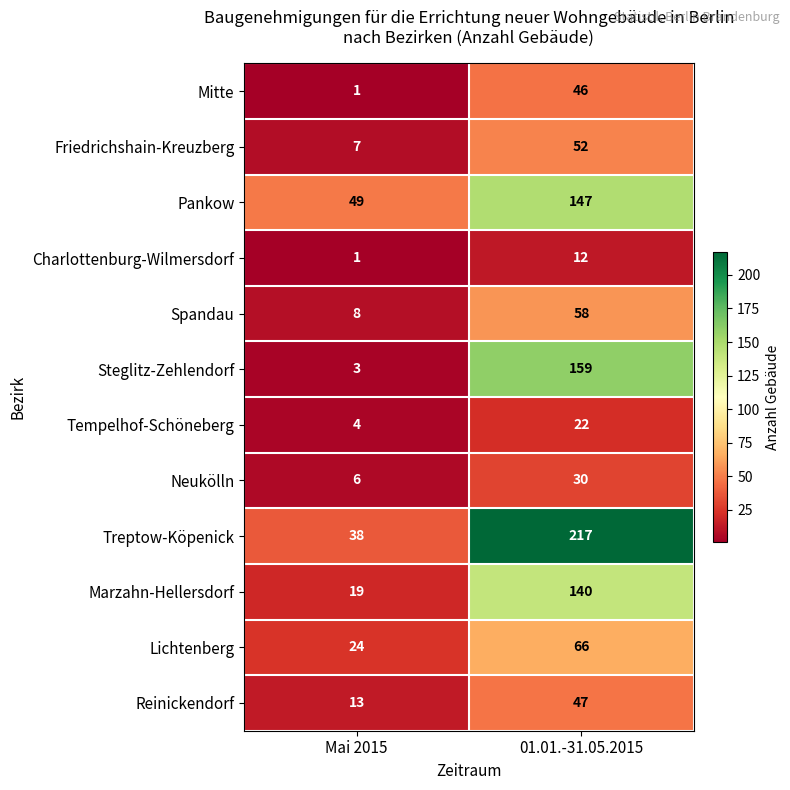

Between Mai 2015 and 01.01.-31.05.2015, which series saw the biggest shift?

Treptow-Köpenick